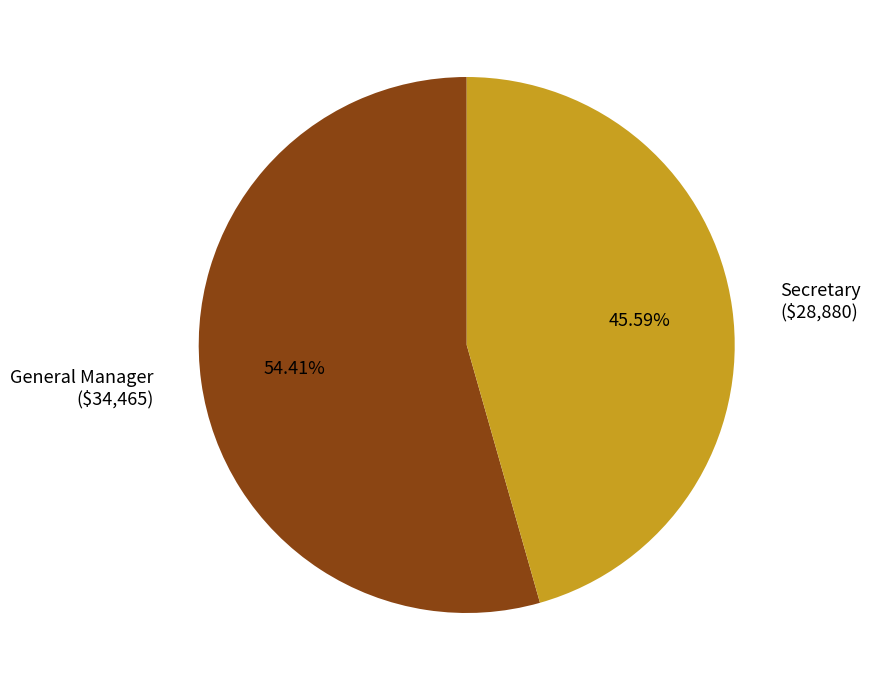

To the nearest percent, what is the combined percentage of Secretary and General Manager?

100%